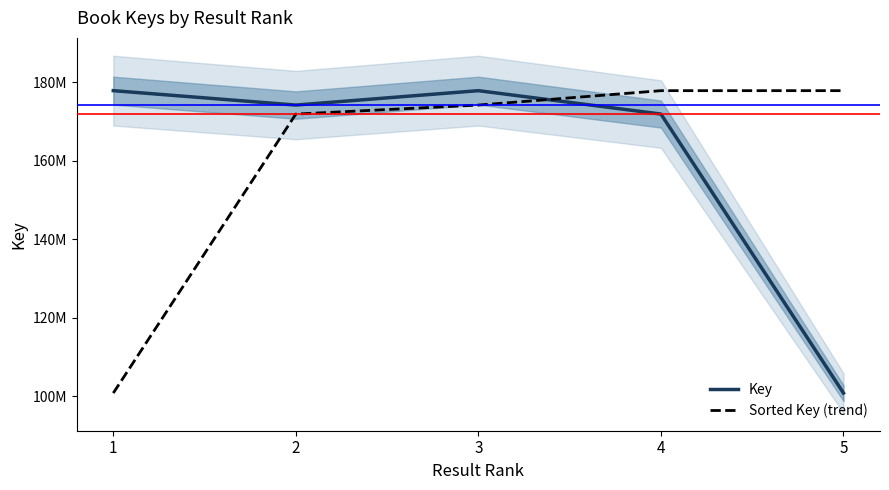

The value of Key at 3 is 177843237. True or false?

True